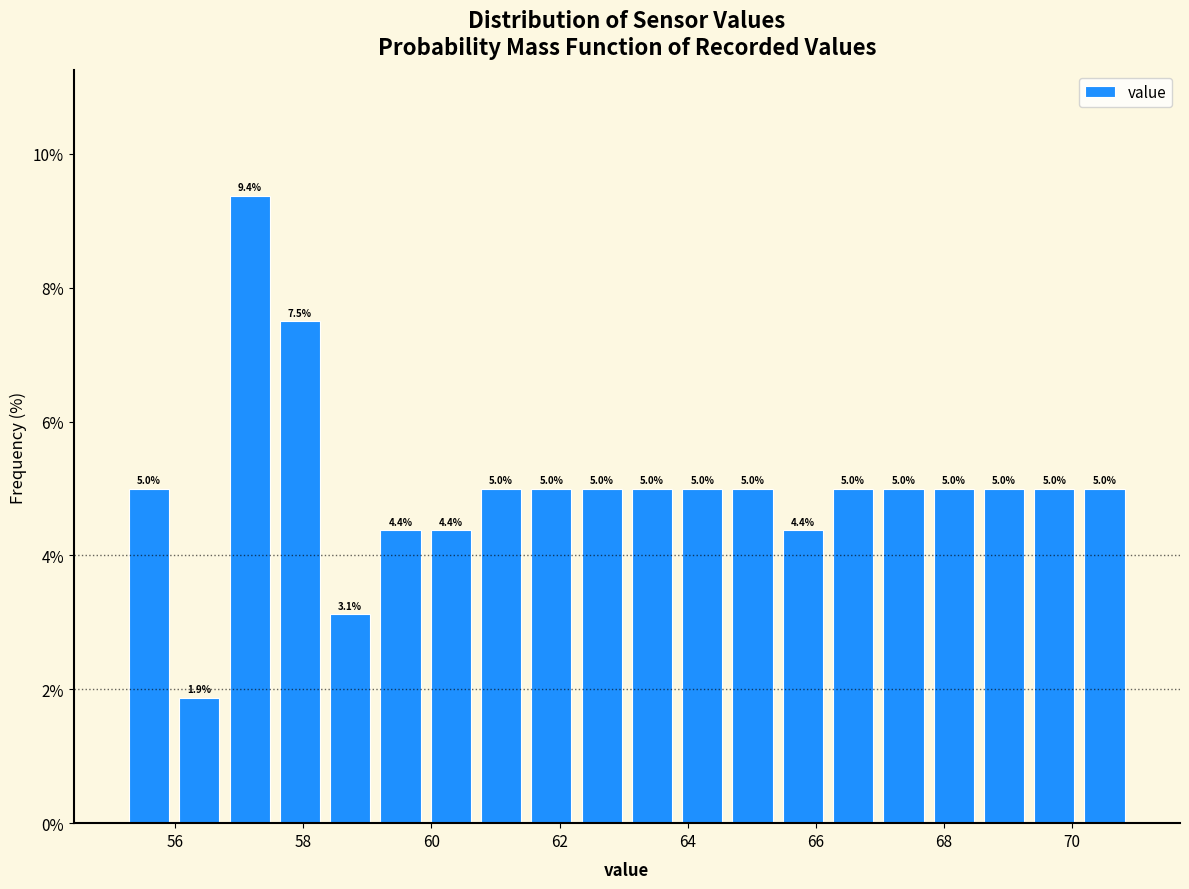

Read against the x-axis, roughly where is the centre of the tallest bar?

57.2